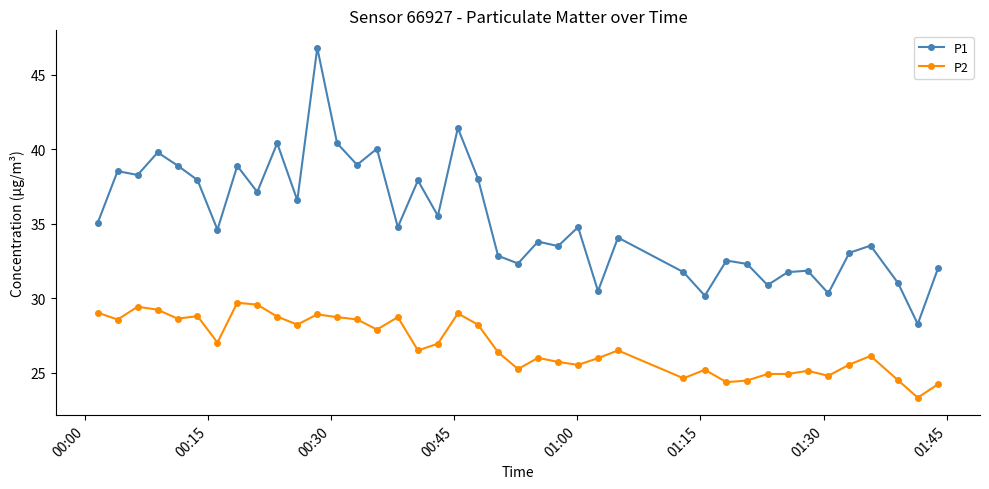

What is the minimum value for P1?

28.3